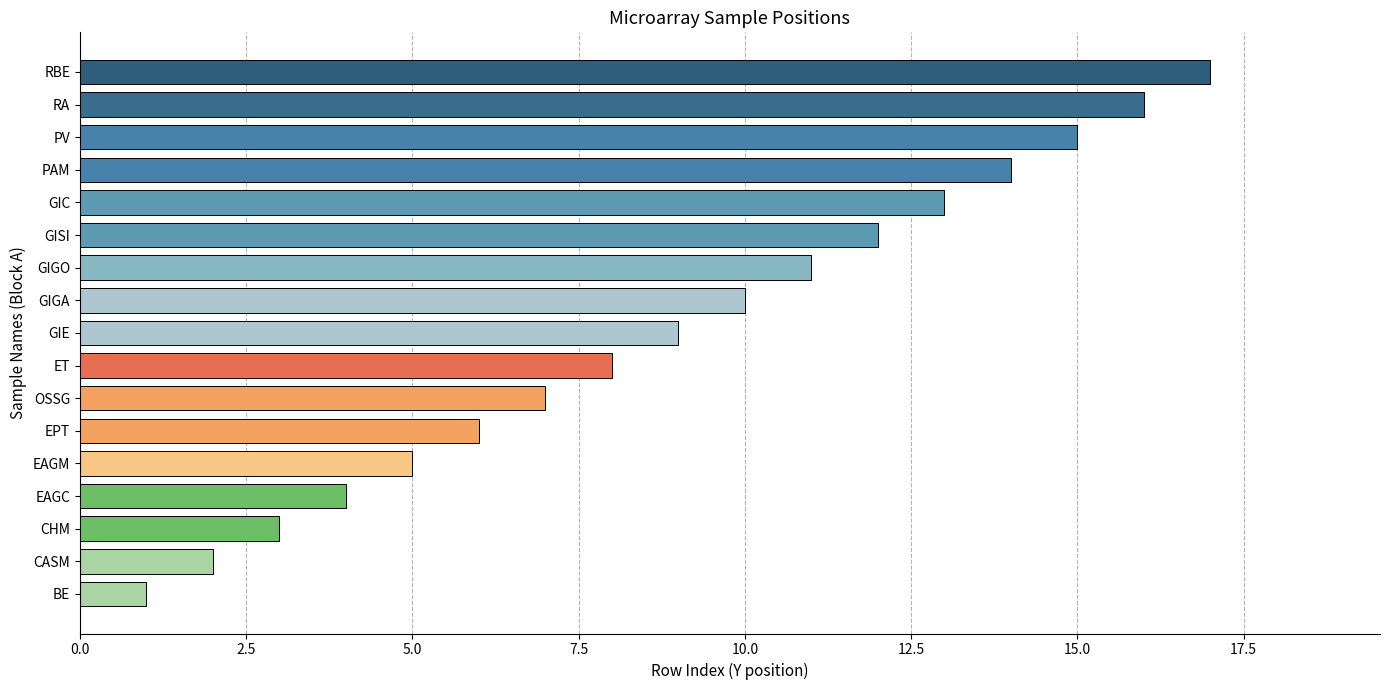

Which label corresponds to the smallest value in the chart?

BE